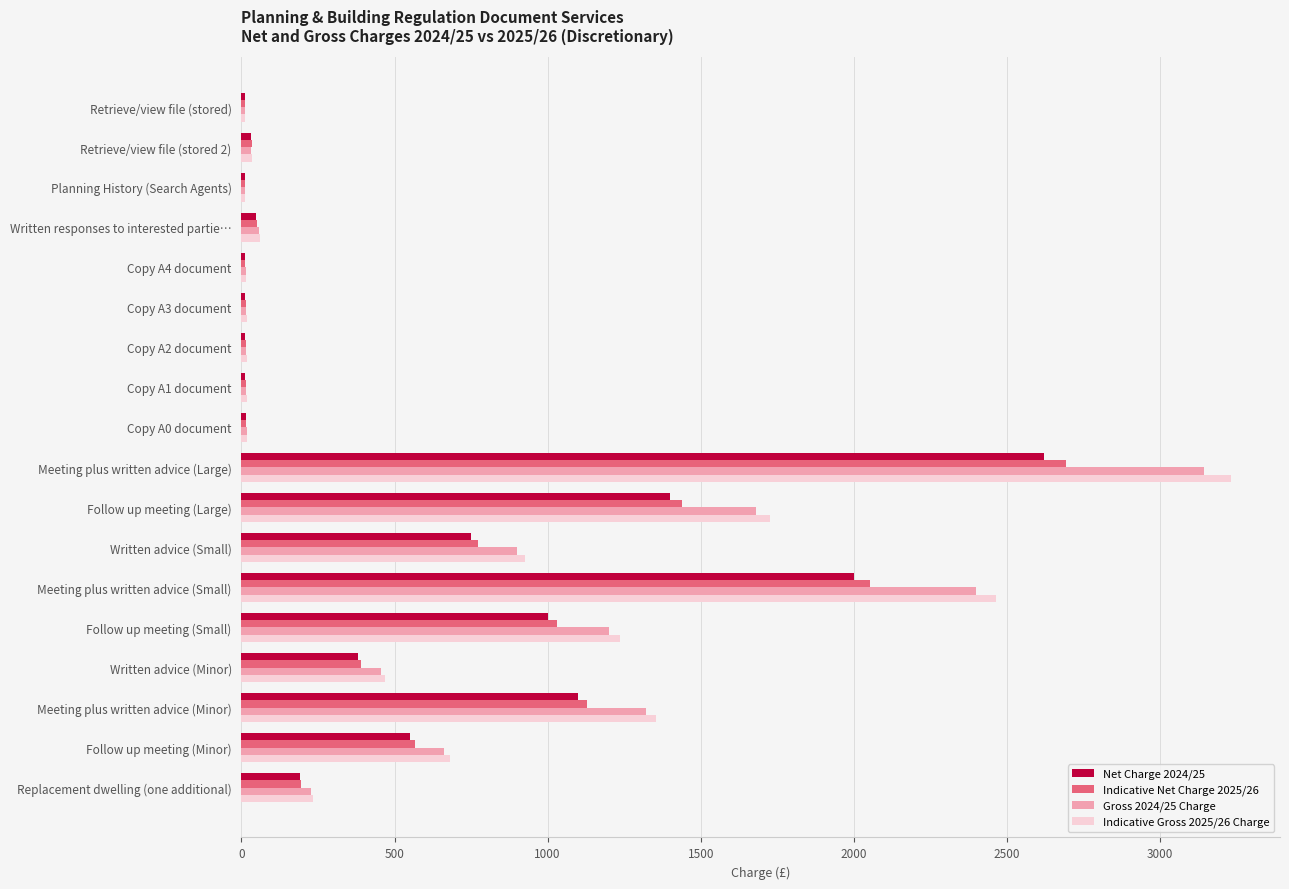

What is the difference between the highest and lowest values at Written advice (Minor)?

90.0